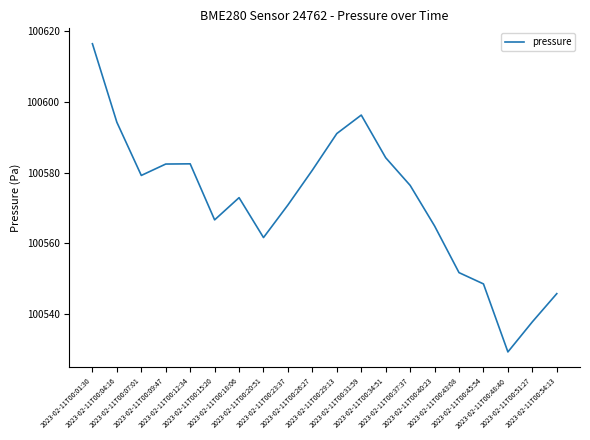

The chart shows a value of 180648.1 at 2023-02-11T00:45:54. True or false?

False